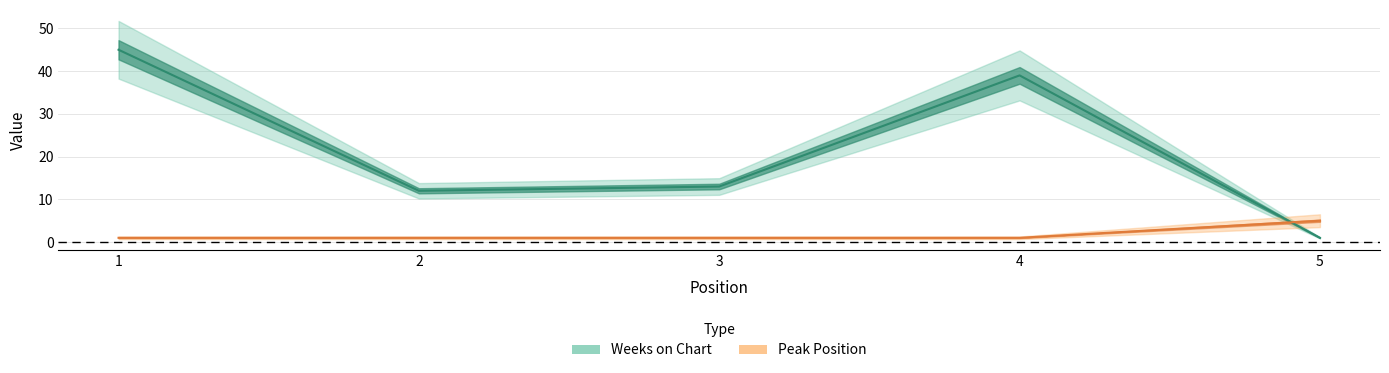

Reading left to right, transcribe all the data shown in this chart.

Weeks on Chart: 45	12	13	39	1
Peak Position: 1	1	1	1	5